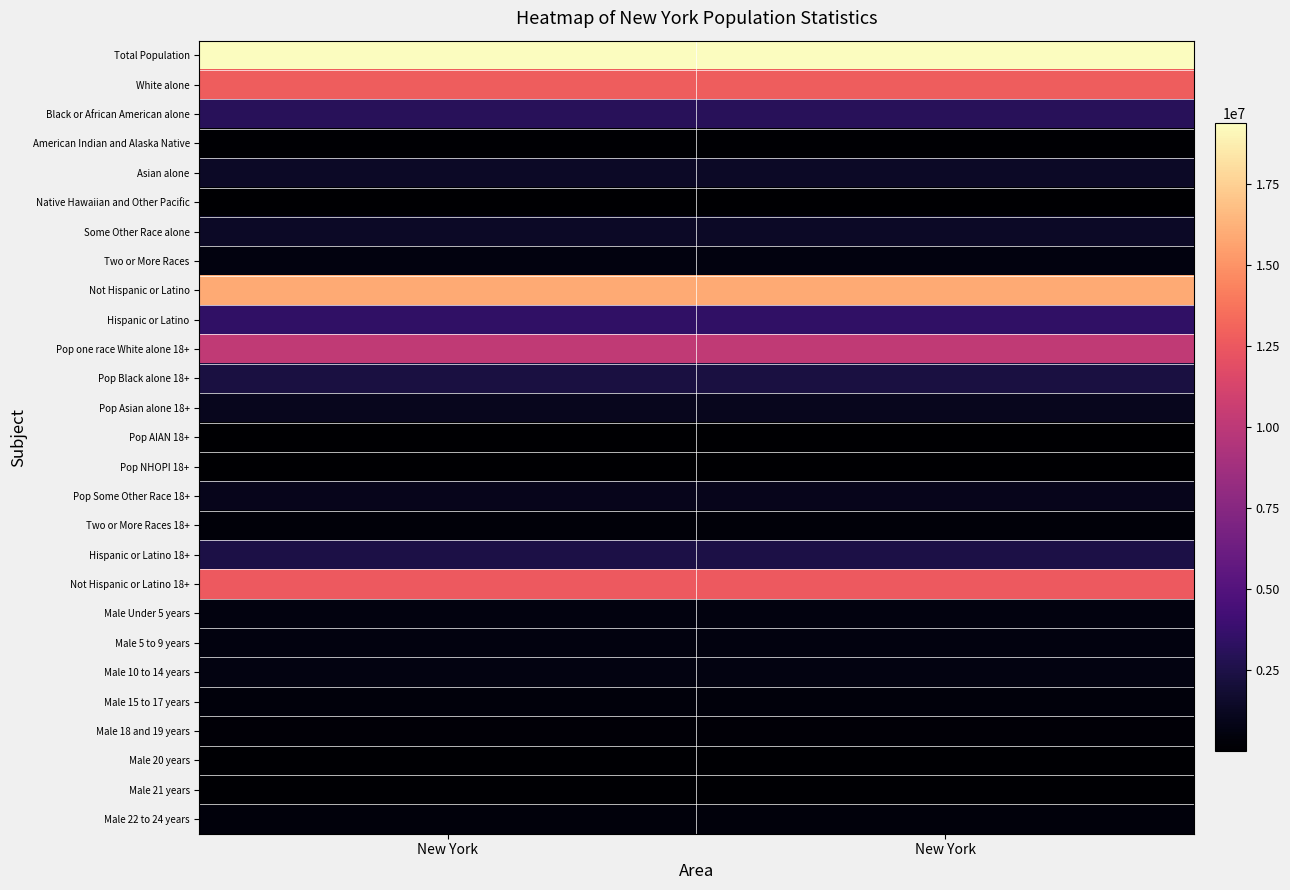

Which series has the largest range (max minus min)?

Total Population